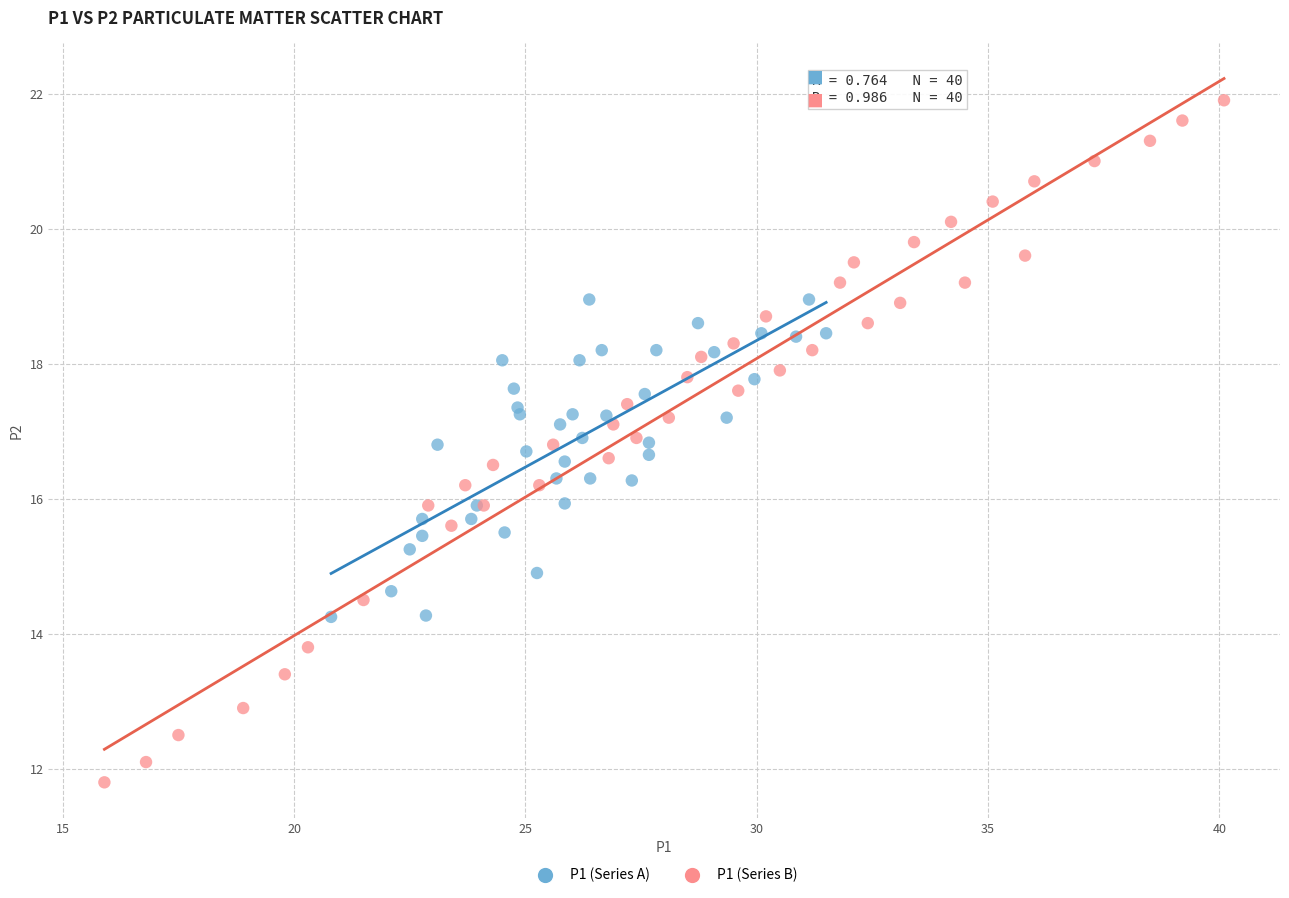

What are all the series names shown in the legend?

P1 (Series A), P1 (Series B)